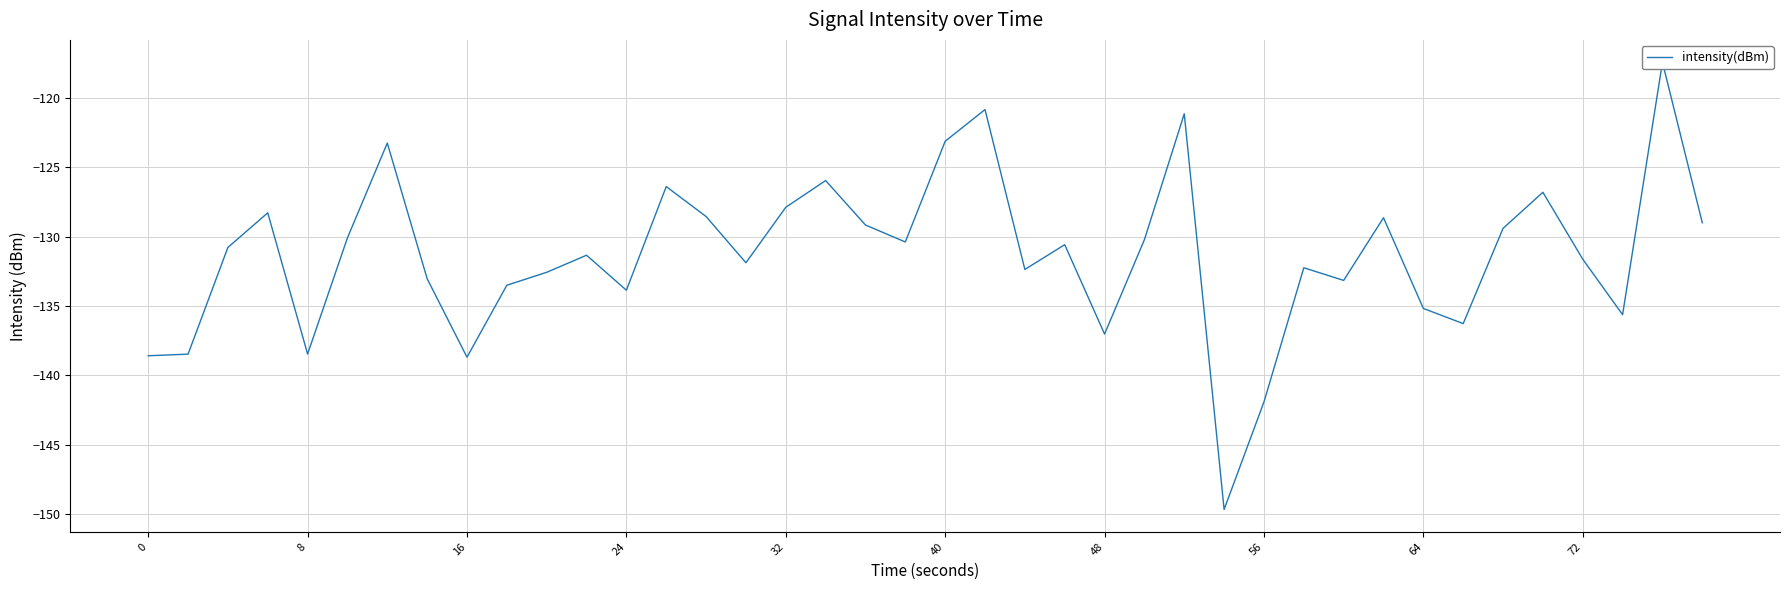

What is the minimum value shown in the chart?

-149.7